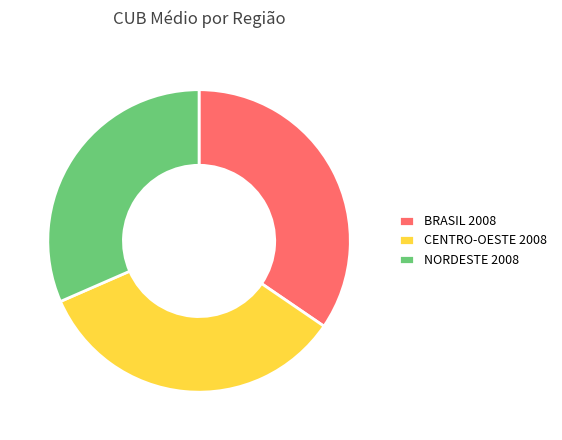

Between BRASIL 2008 and NORDESTE 2008, which is larger?

BRASIL 2008